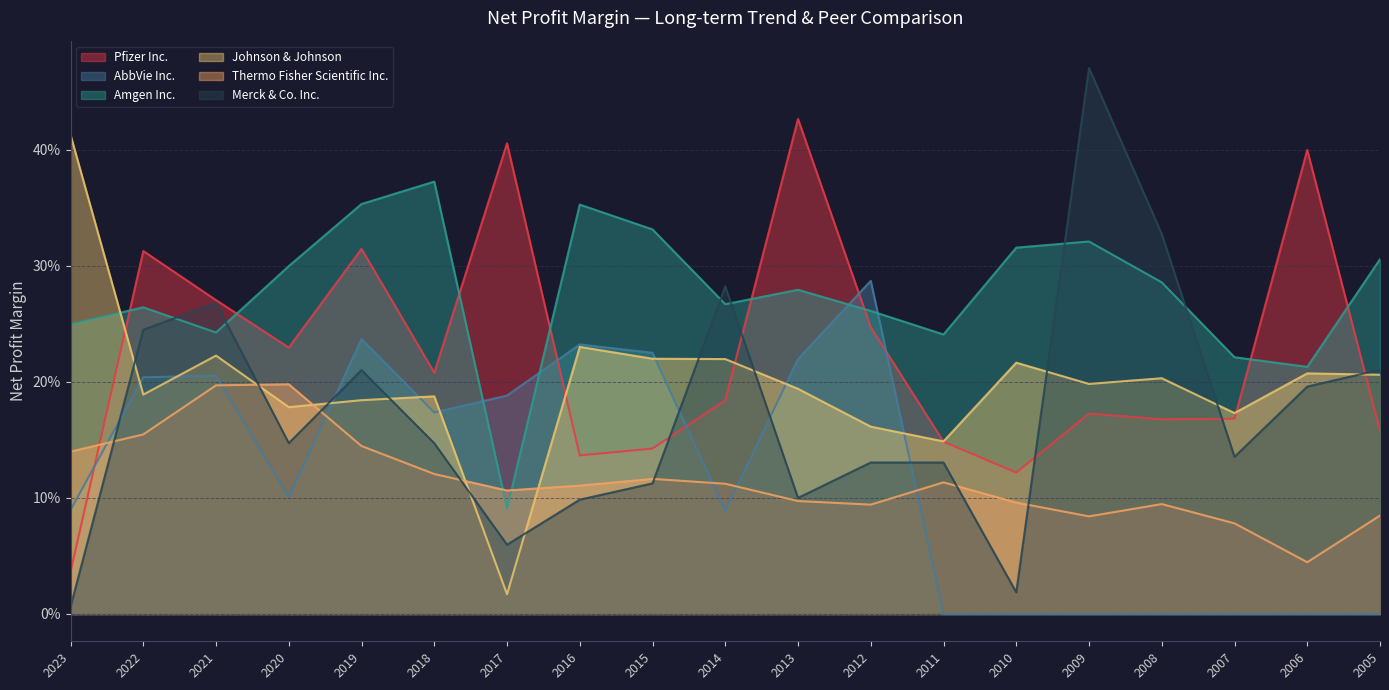

Which label corresponds to the smallest value in the chart?

2011